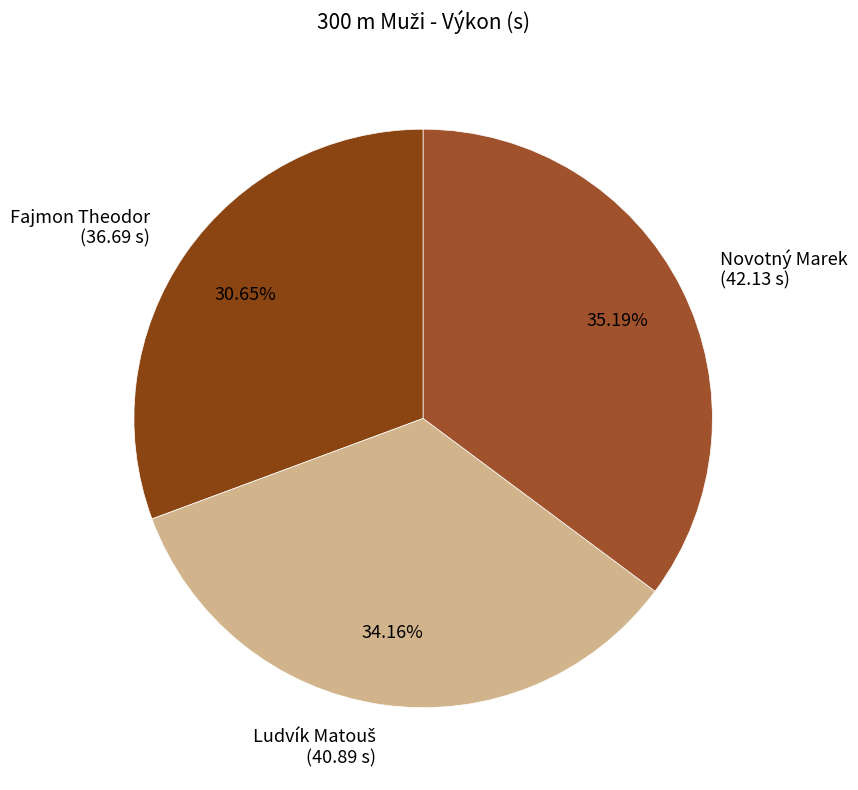

Is the sum of Novotný Marek and Fajmon Theodor greater than half?

Yes